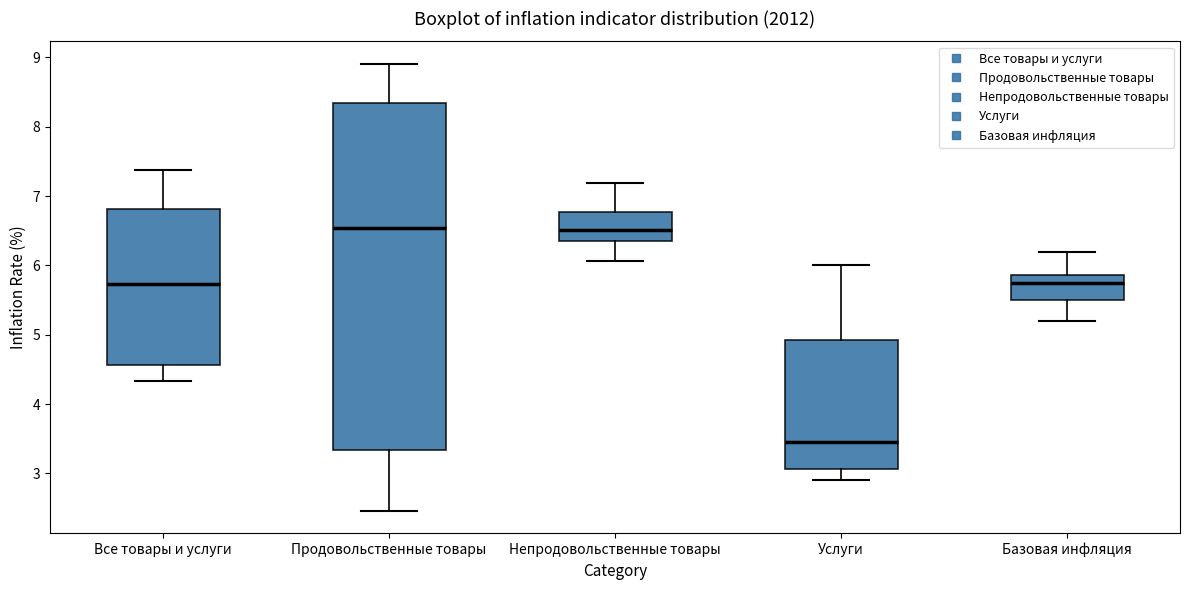

Which box has the lowest median line?

Услуги